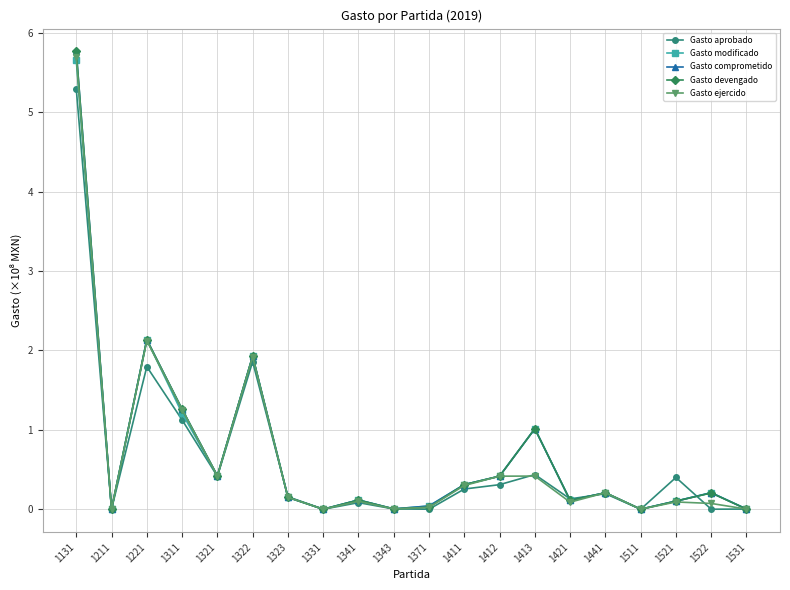

What is the value of the Gasto ejercido point at the 18th from the left?

0.1